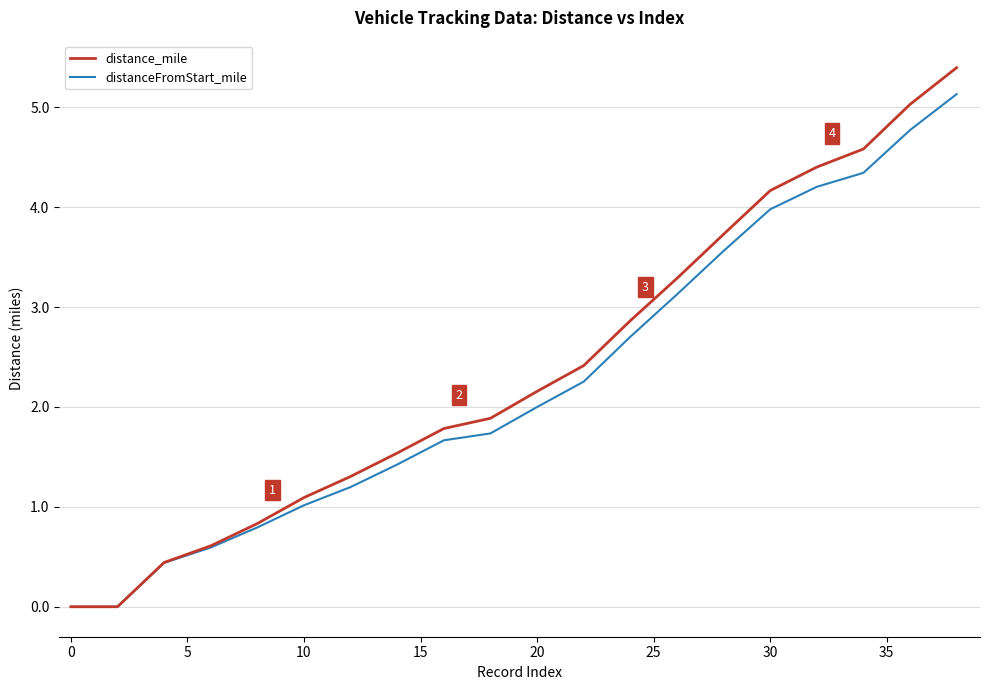

Which series has the widest spread of values?

distance_mile